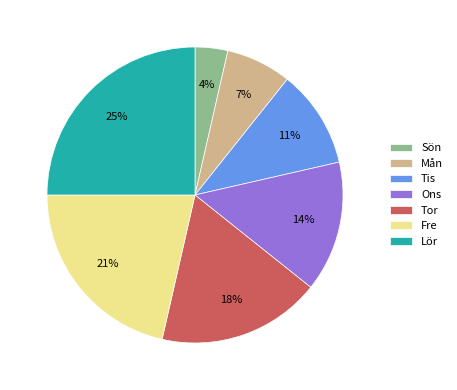

To the nearest percent, what is the difference between the largest and smallest slice percentages?

21%